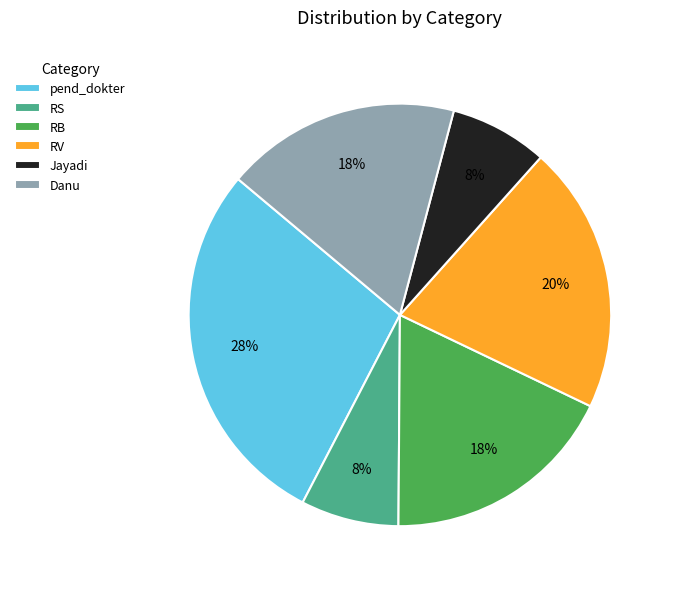

Does any single category account for the majority?

No